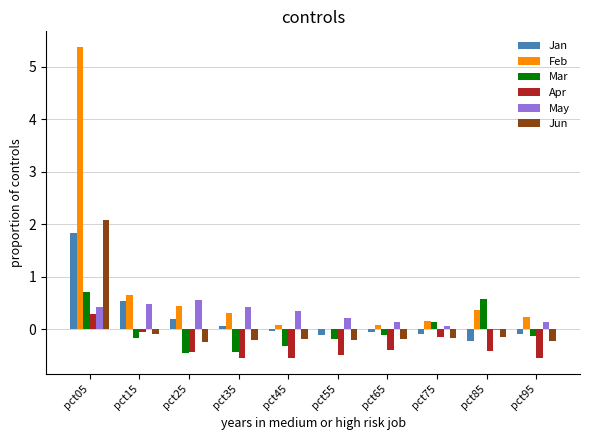

Where does the May series first go above 0?

pct05